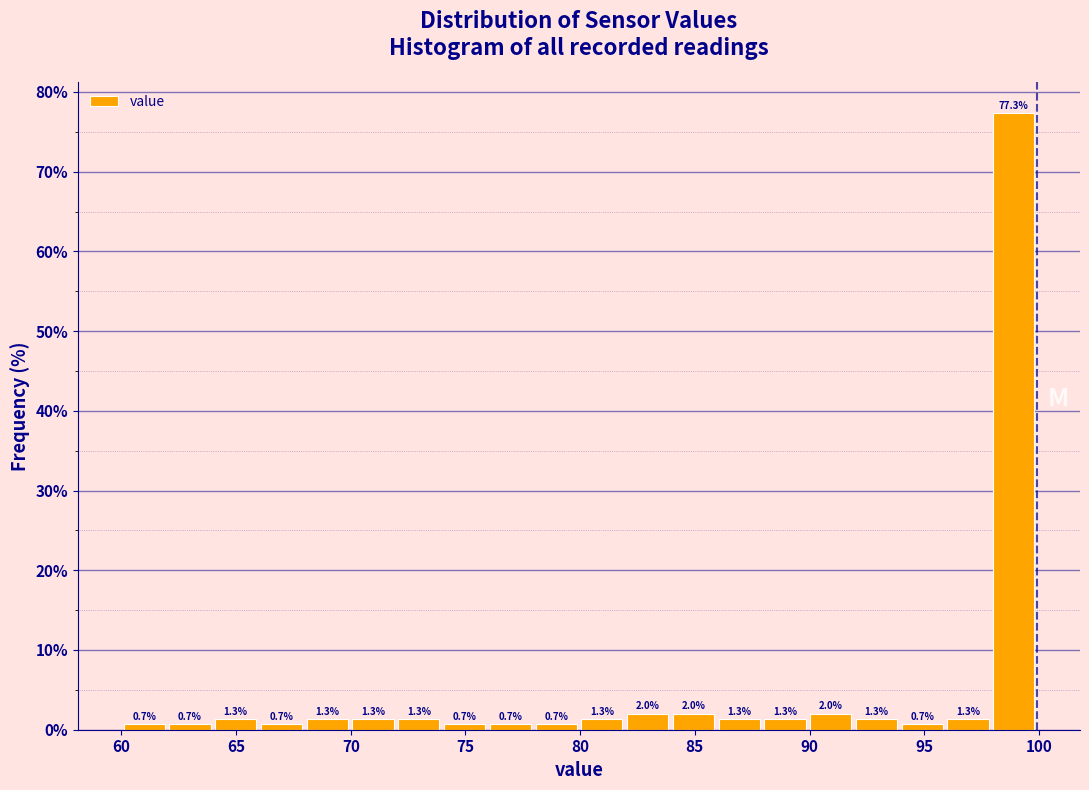

Read against the x-axis, roughly where is the centre of the tallest bar?

99.0